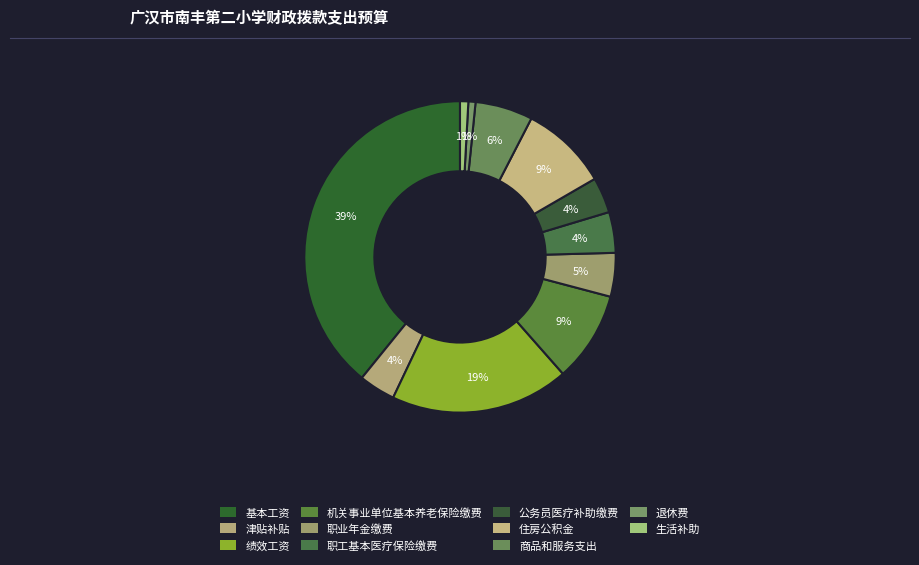

To the nearest percent, what percentage of the pie is 商品和服务支出?

6%